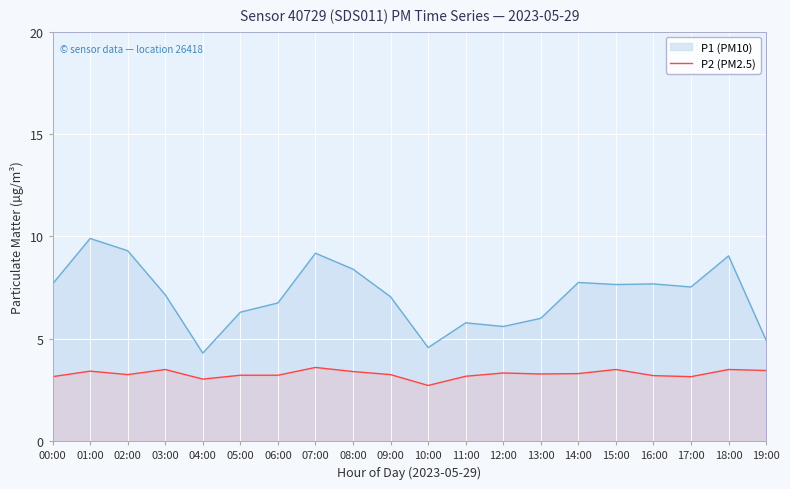

Between 15:00 and 12:00, which is larger?

15:00